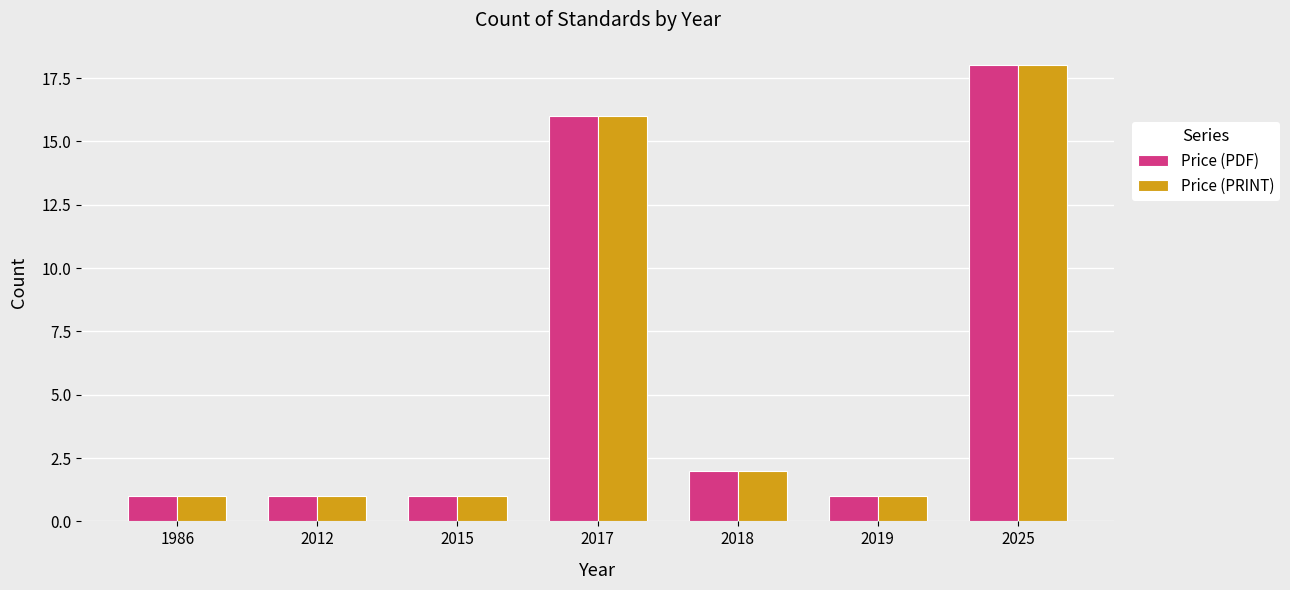

What is the sum of the Price (PDF) values at 2018 and 2017?

18